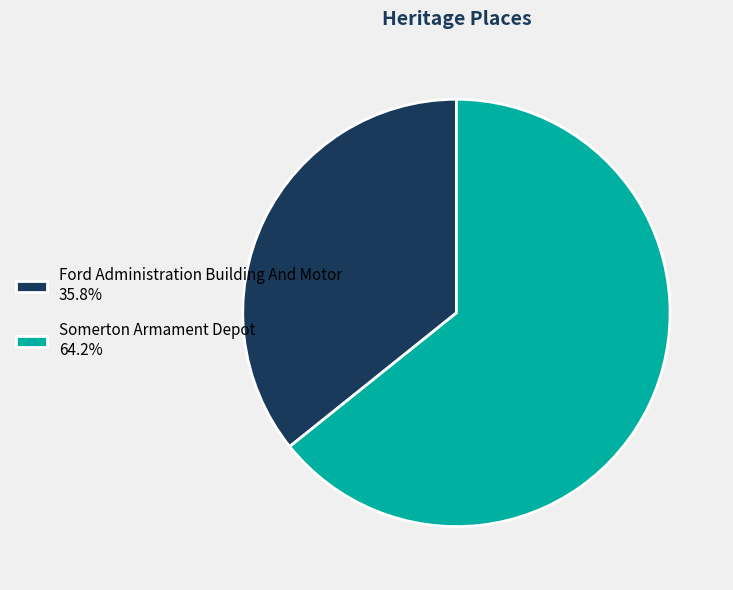

What is the smallest slice in the pie chart?

Ford Administration Building And Motor